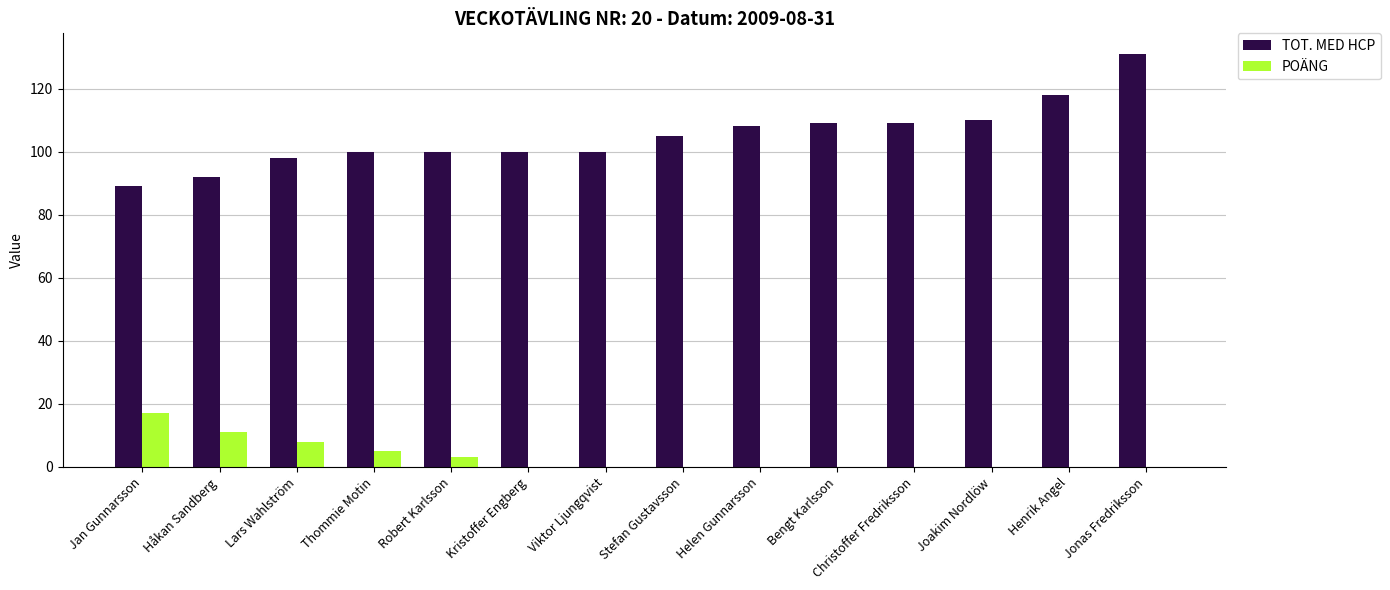

Reading left to right, list all the values displayed in this chart.

TOT. MED HCP: 89	92	98	100	100	100	100	105	108	109	109	110	118	131
POÄNG: 17	11	8	5	3	0	0	0	0	0	0	0	0	0